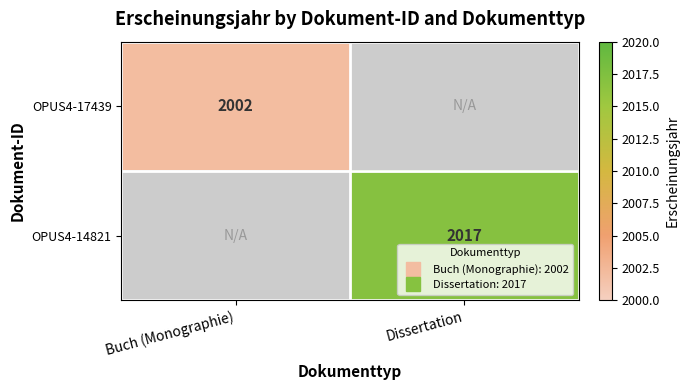

What is the minimum value shown in the chart?

2002.0